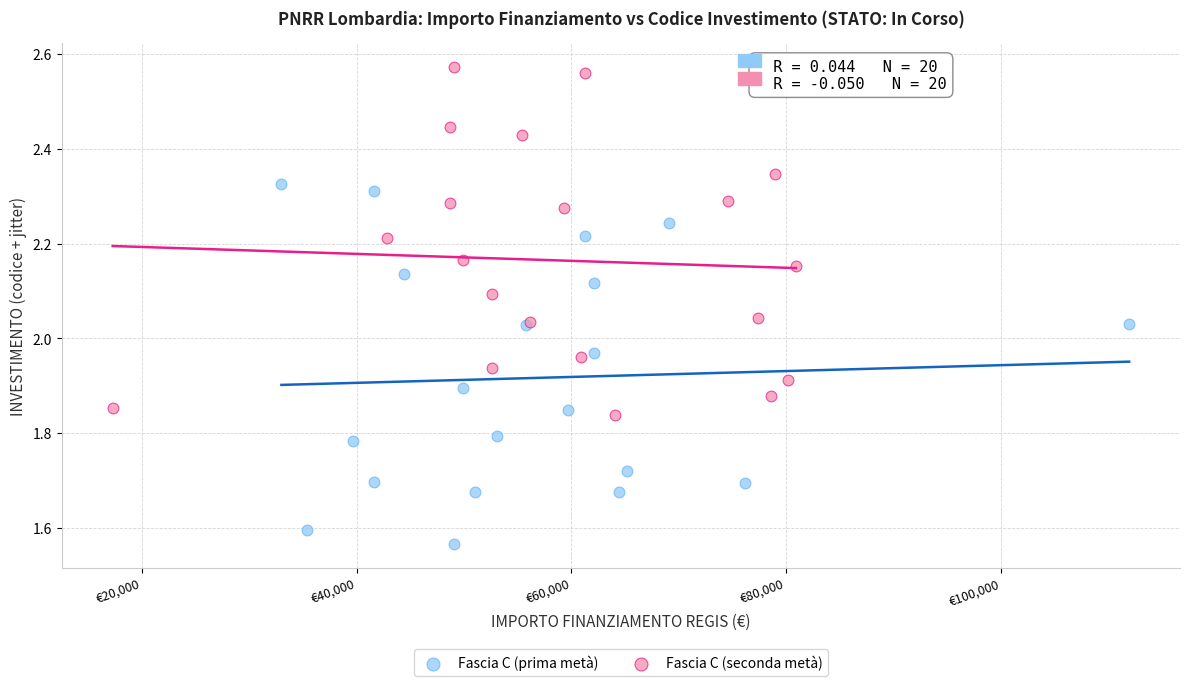

Which series reaches the maximum Y coordinate?

Fascia C (seconda metà)